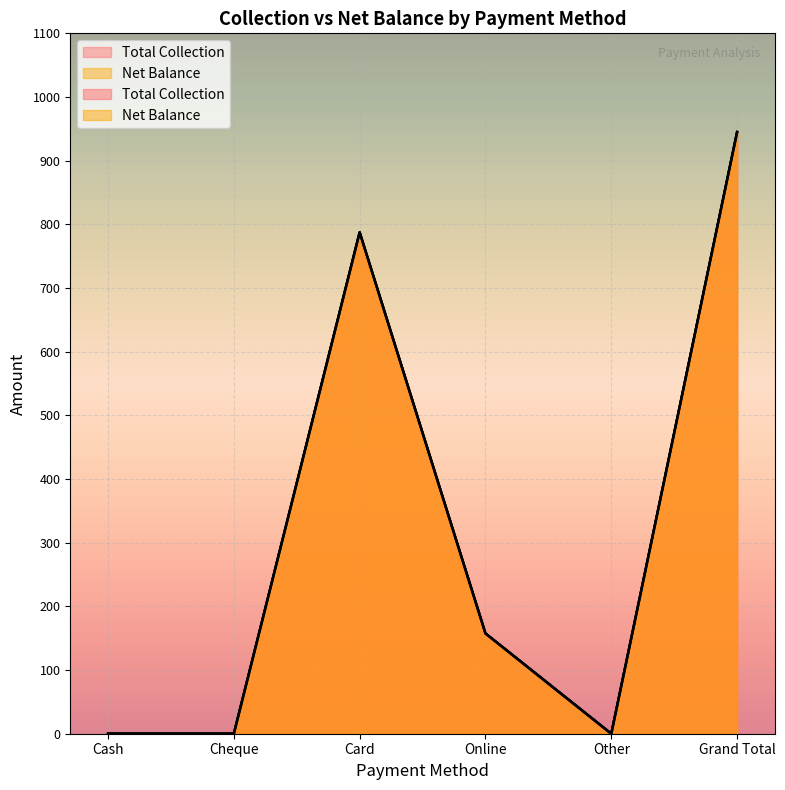

What is the maximum value for Net Balance?

945.0